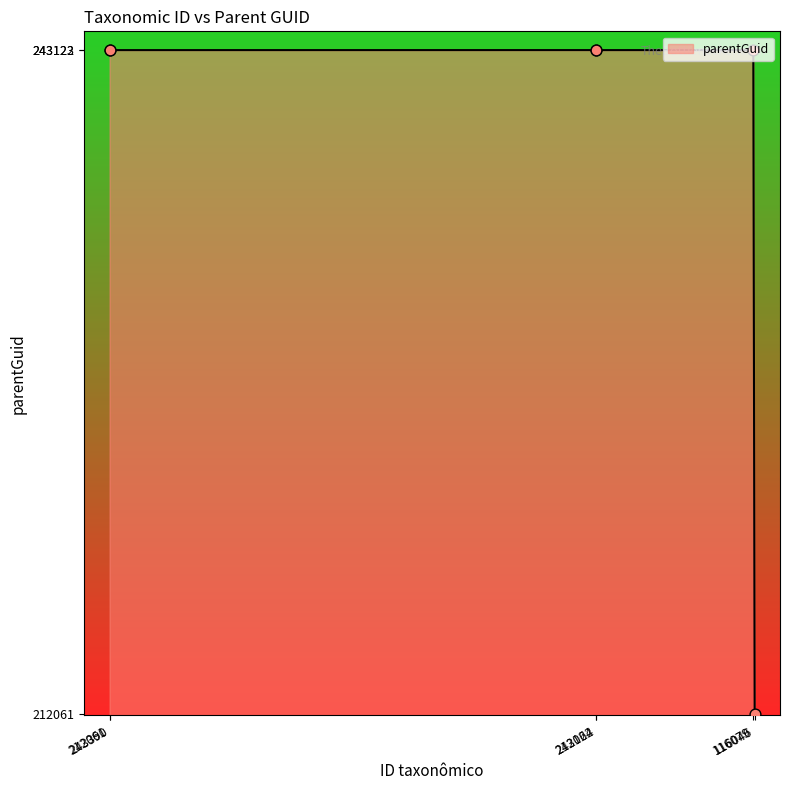

What is the ratio of the value at 212064 to the value at 116046?

1.1